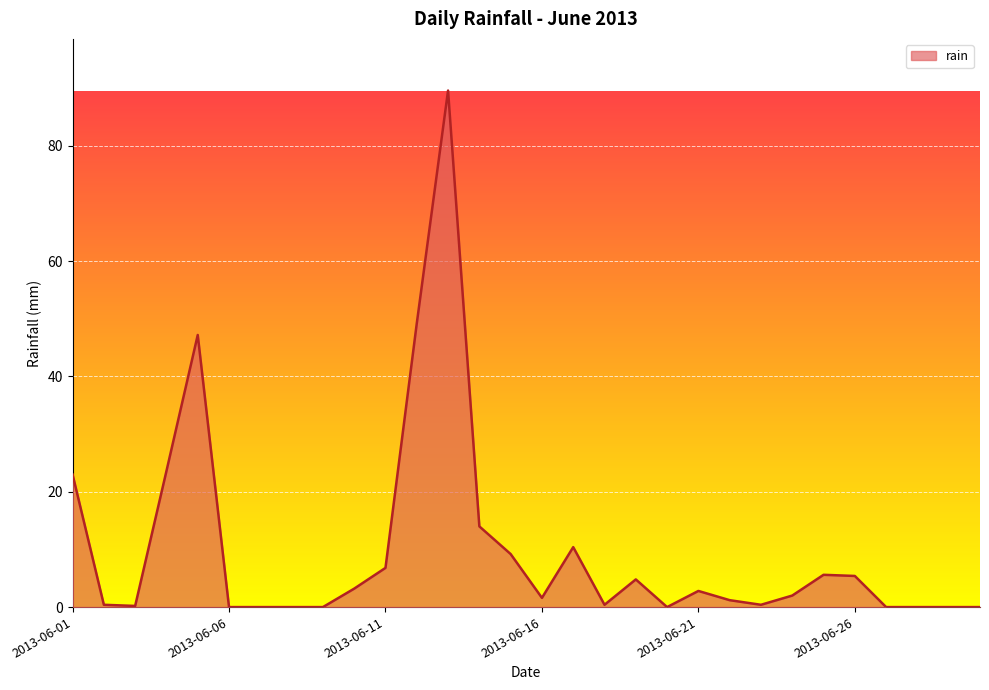

What is the greatest value displayed?

89.6